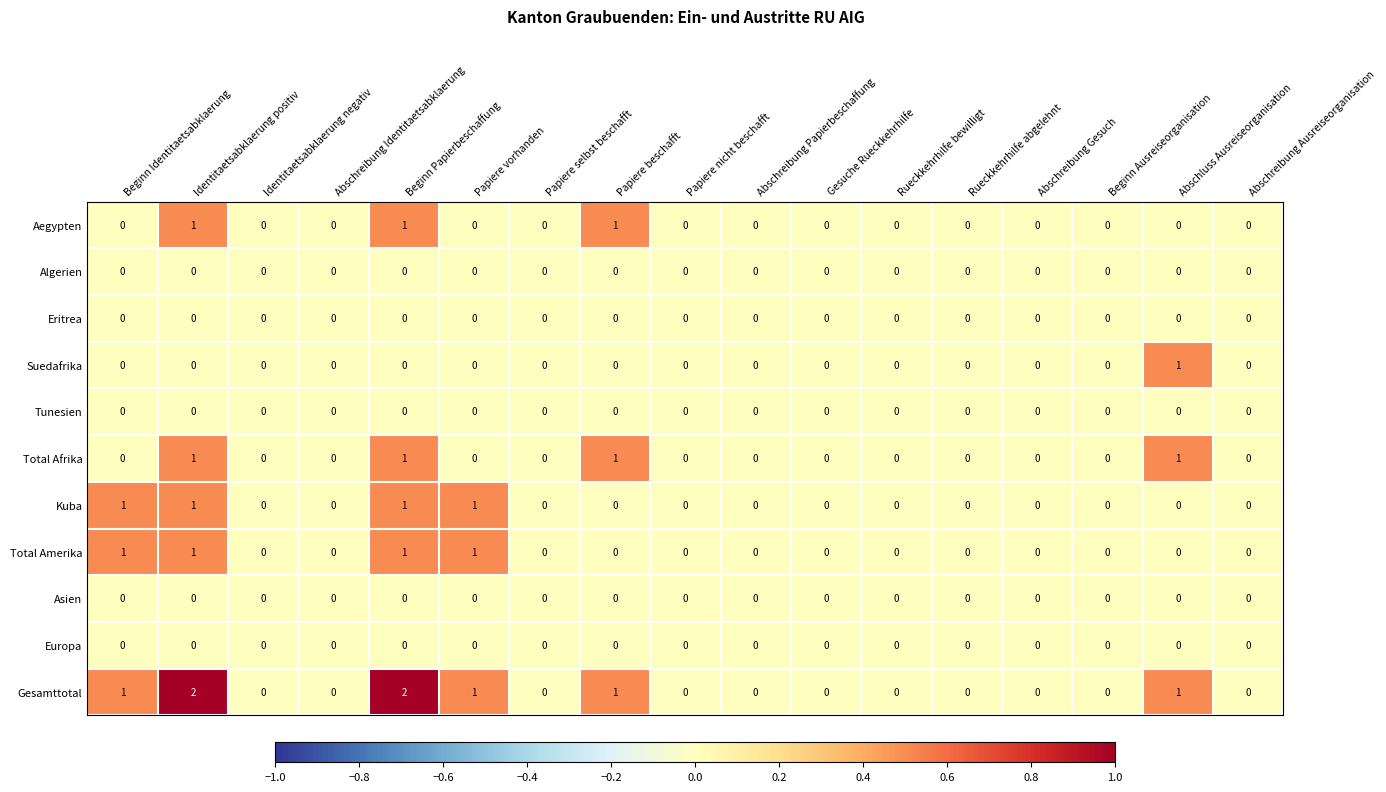

What is the sum of all Total Amerika values?

4